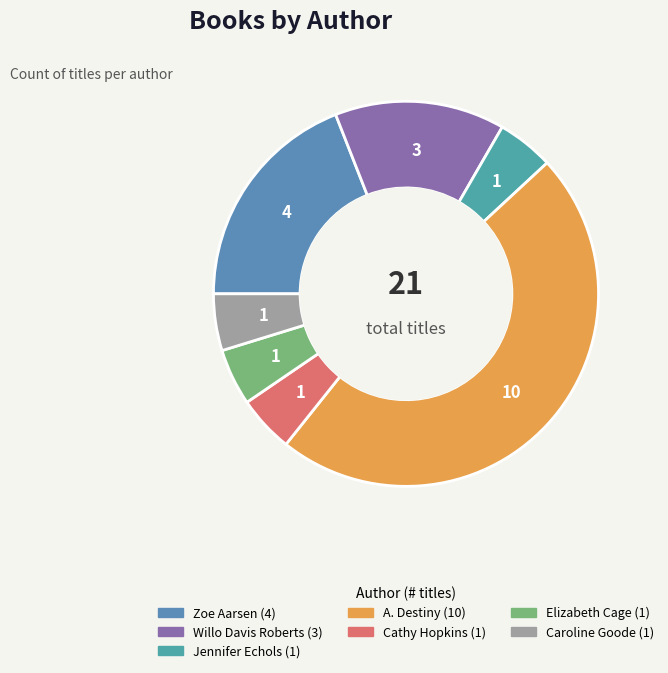

How many slices are in this pie chart?

7